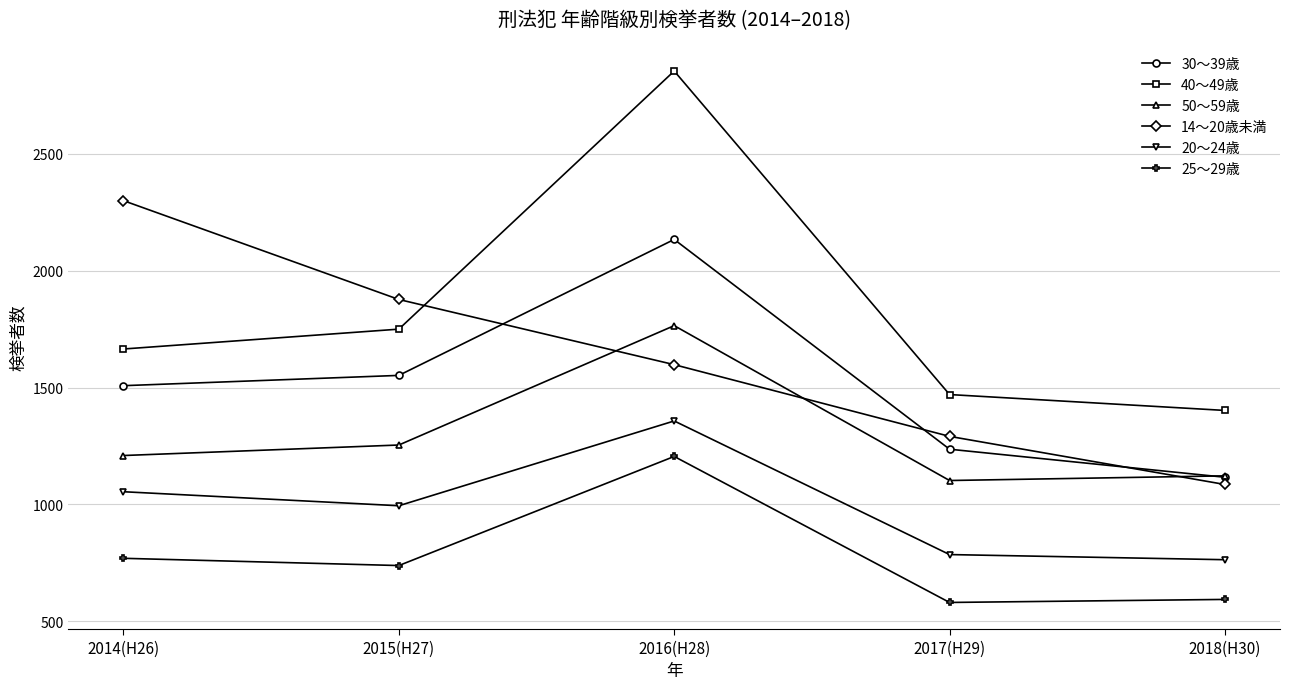

What value does the 40～49歳 series have at 2014(H26)?

1665